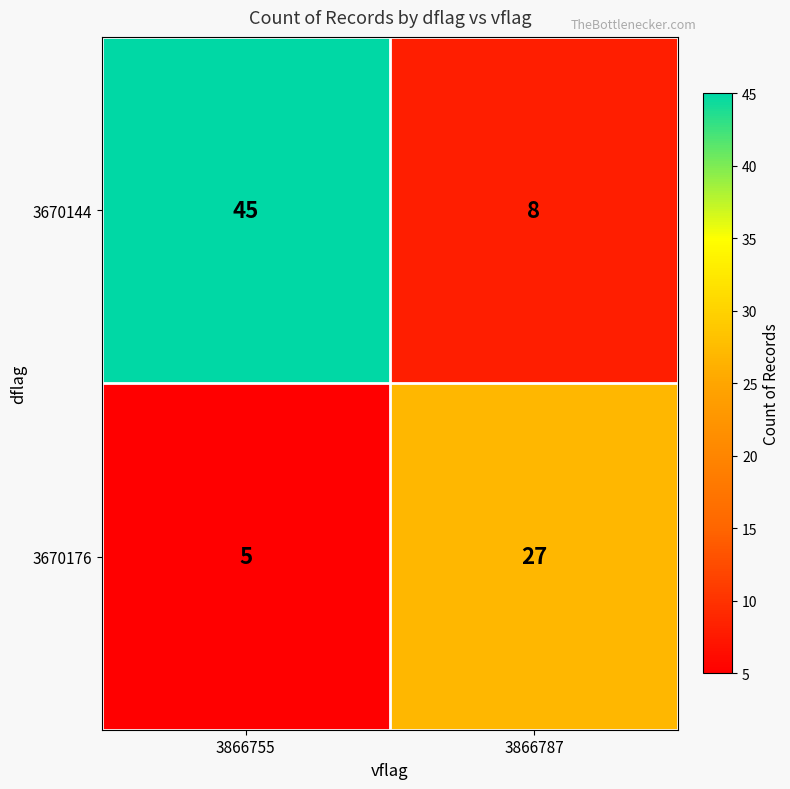

What is the difference between the 3670144 values at 3866787 and 3866755?

37